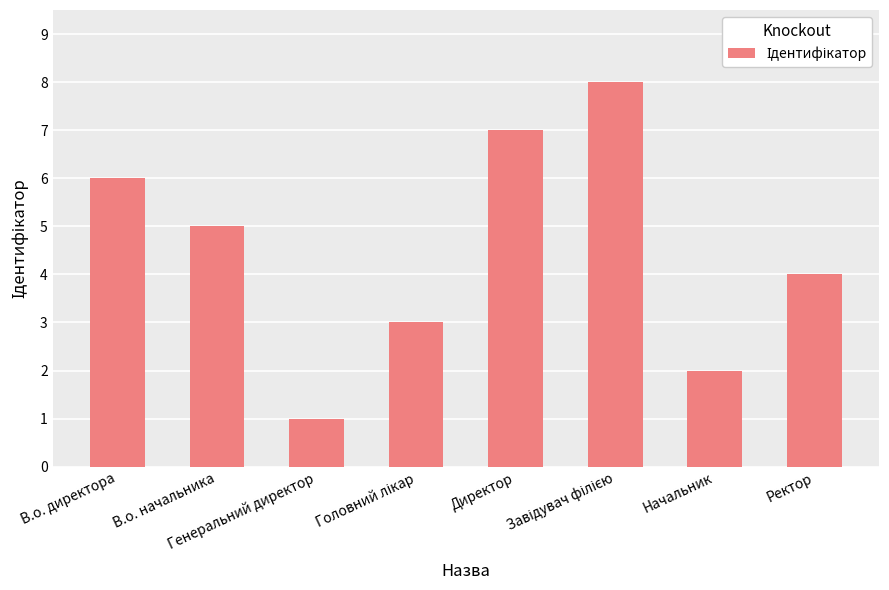

What is the difference between the second highest and minimum values?

6